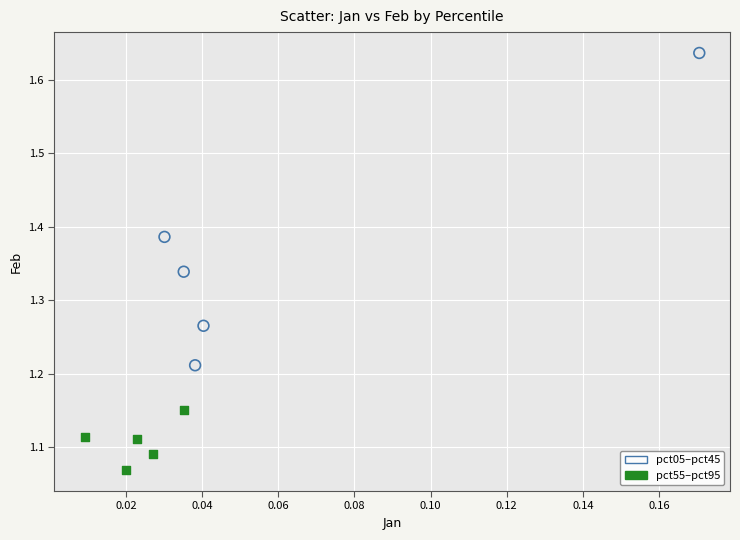

Which series contains the lowest Y value?

pct55–pct95